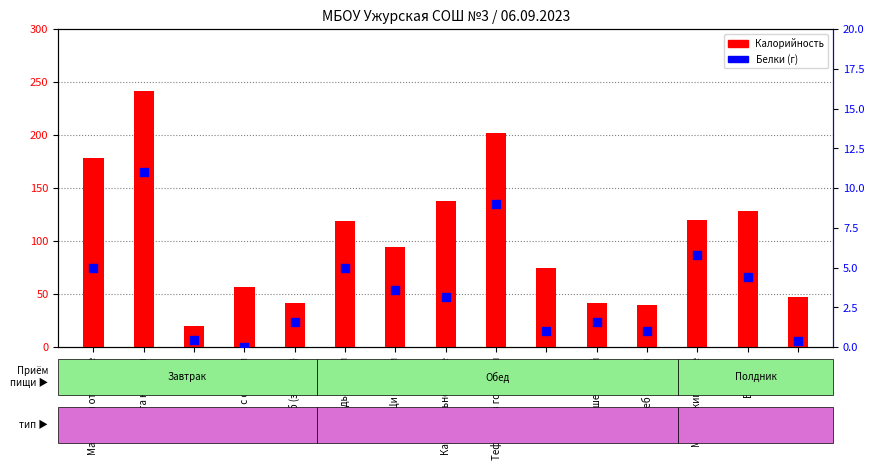

What is the total value across all series at Сок?

76.0